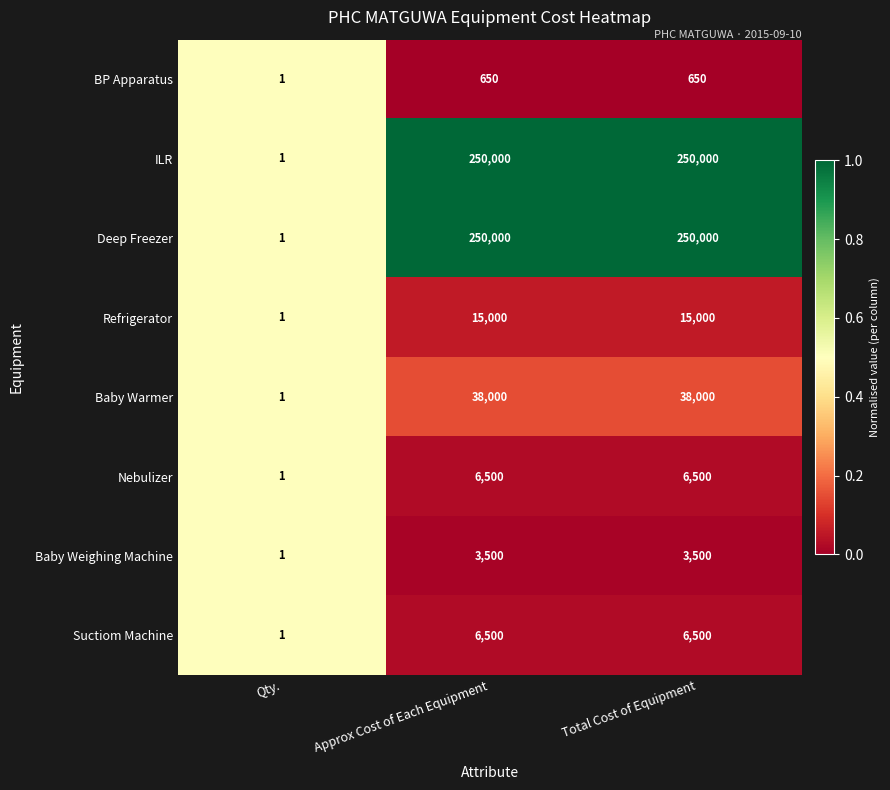

What is the total value across all series at Total Cost of Equipment?

570150